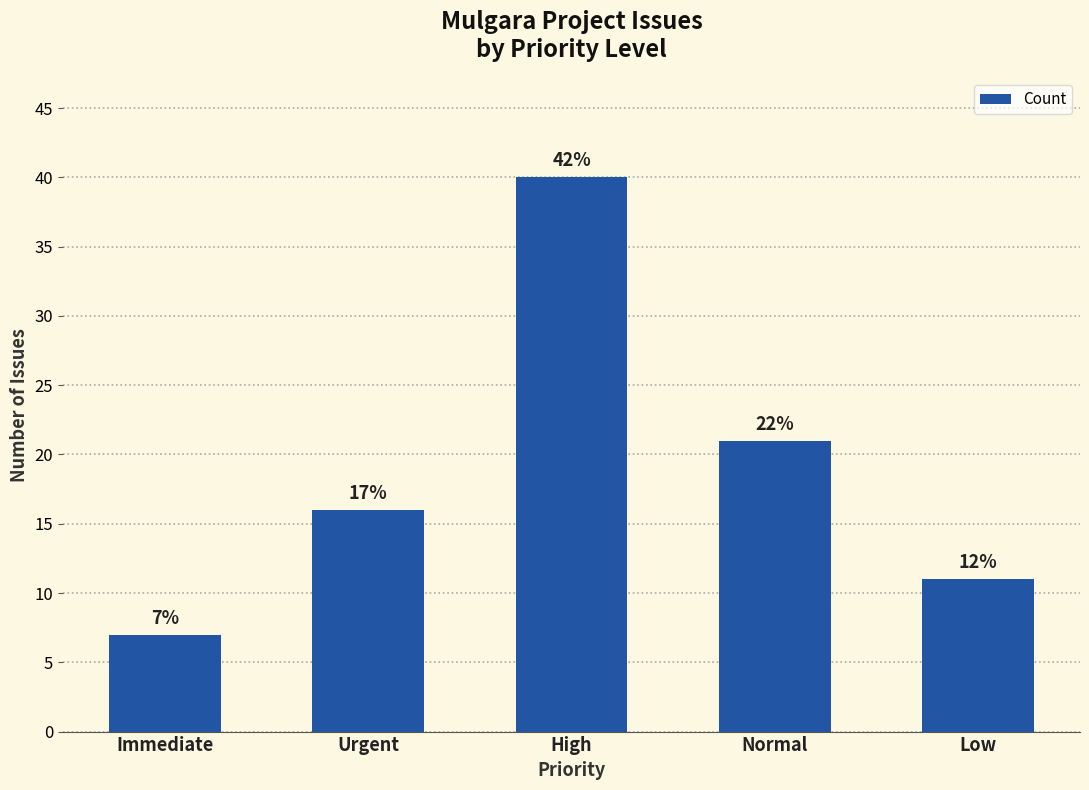

Reading left to right, what are all the values shown in this chart?

7	16	40	21	11